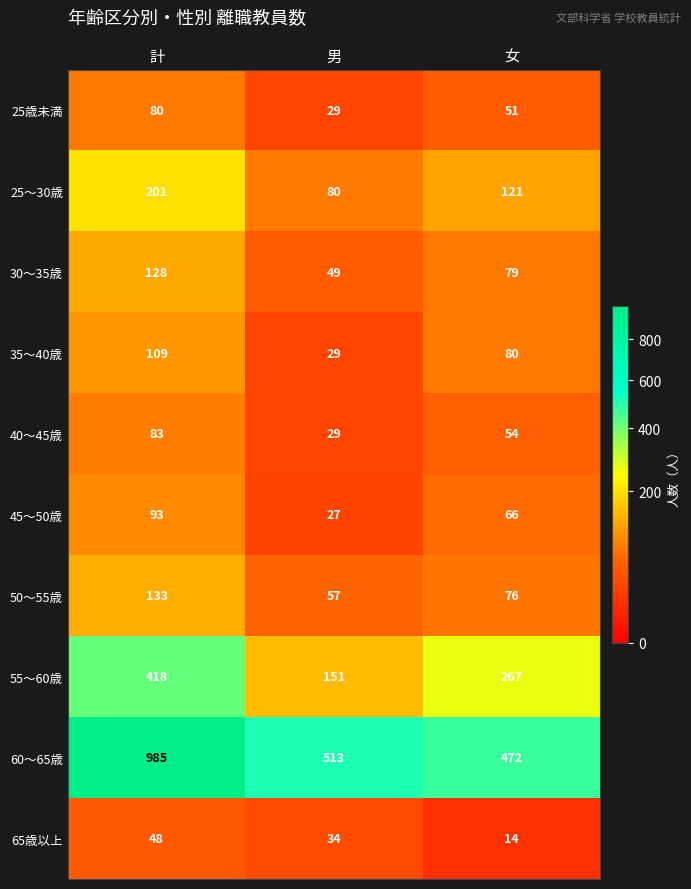

Which series has the largest total across all categories?

60〜65歳